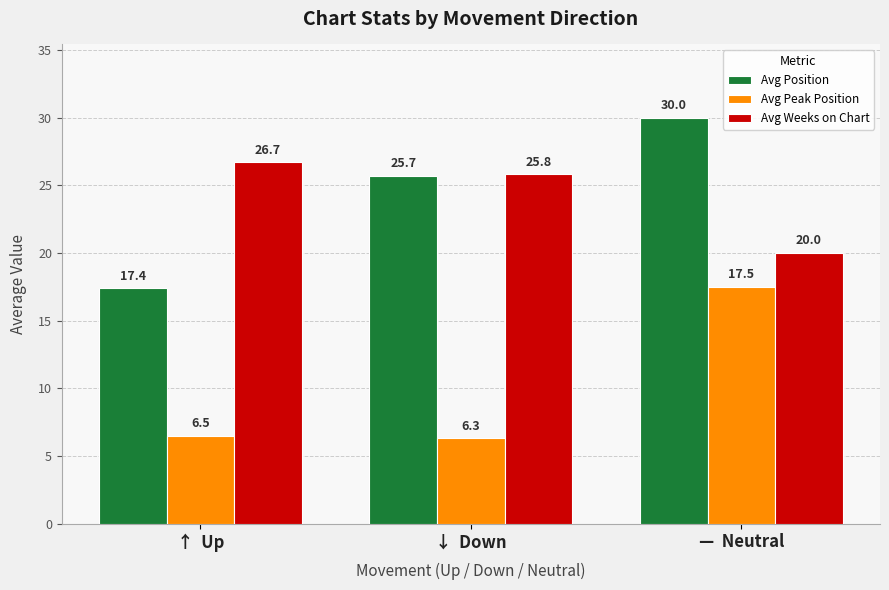

Are the bars horizontal?

No